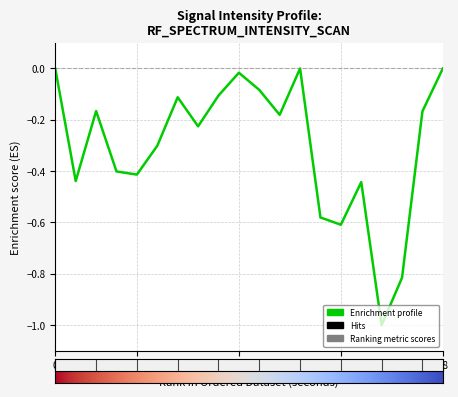

What is the value of the 4th point from the left?

-0.4